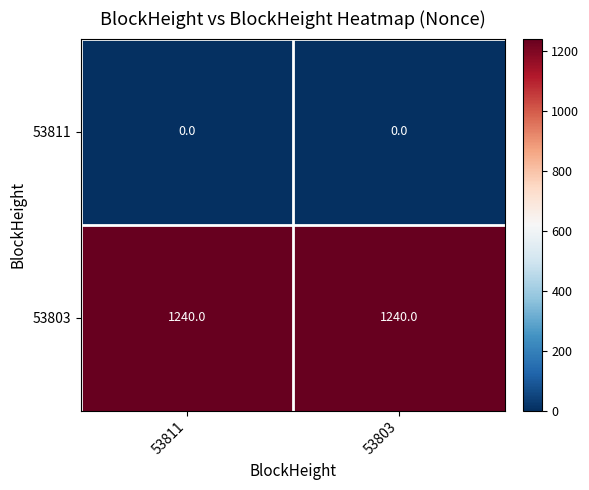

The 53811 series shows 0 at 53803. True or false?

True